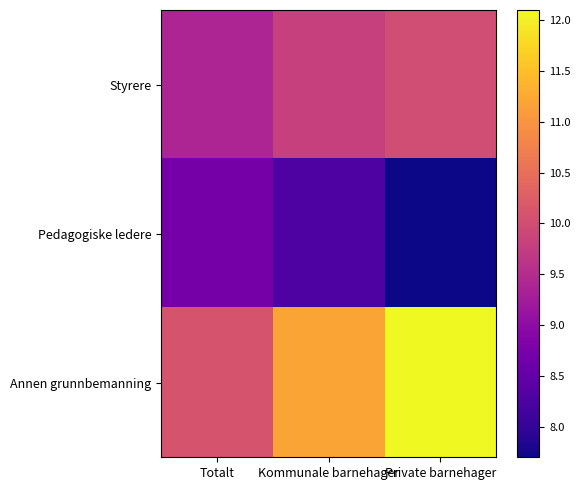

Between Kommunale barnehager and Totalt, which is larger?

Kommunale barnehager